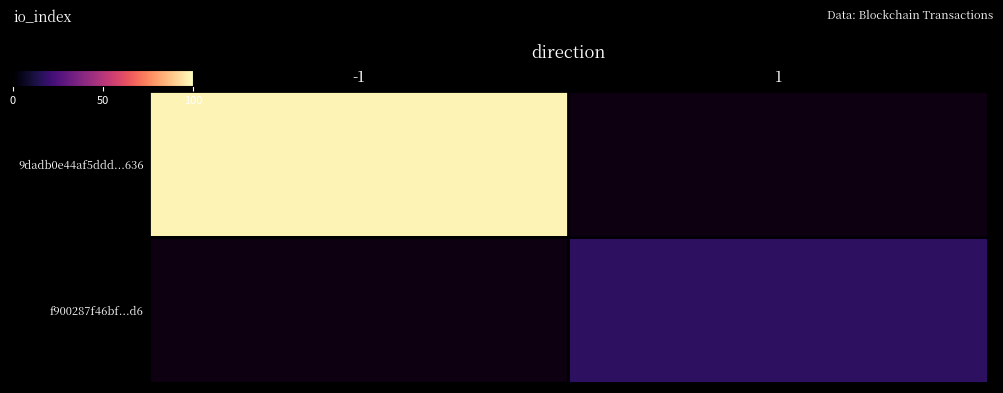

Between 1 and -1, which is larger?

-1